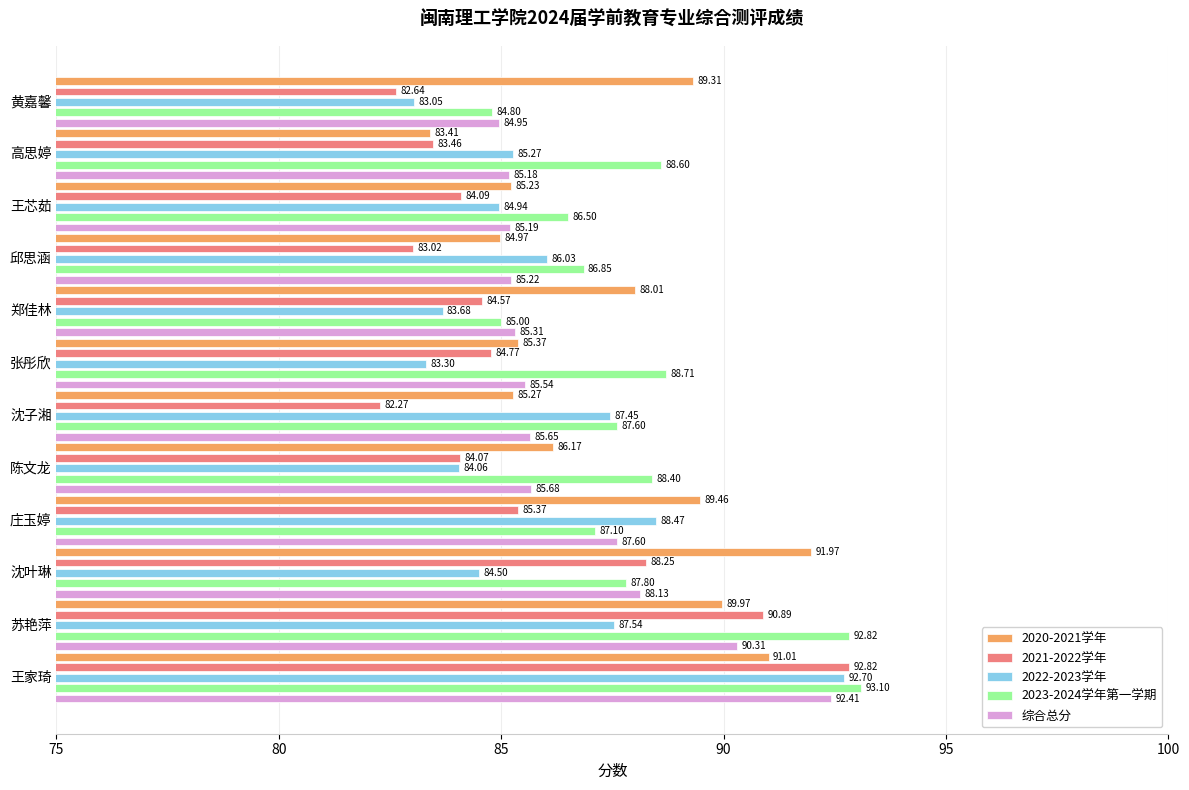

At which label does 2020-2021学年 reach its peak?

沈叶琳